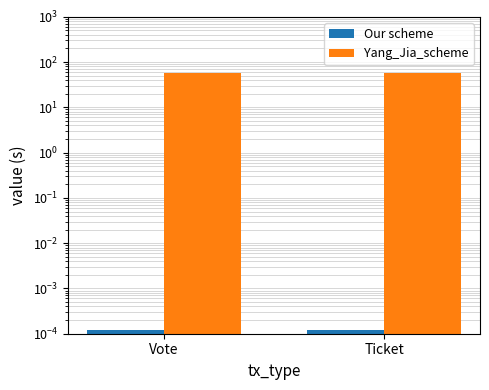

Reading left to right, what are all the values shown in this chart?

Our scheme: 0.0	0.0
Yang_Jia_scheme: 58.0	58.0